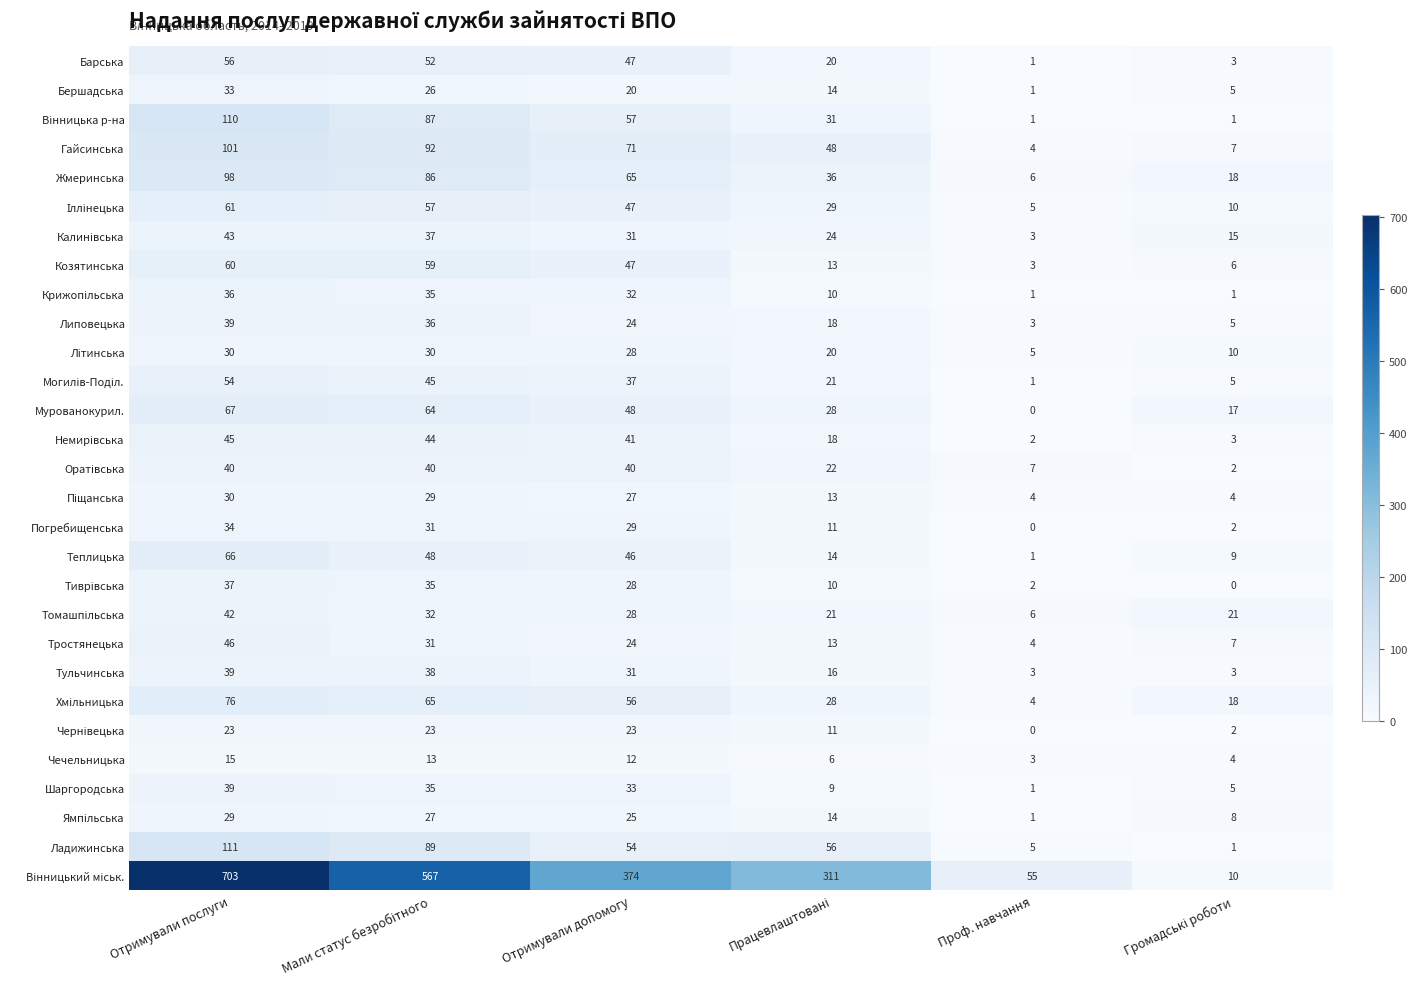

What is the total value across all series at Отримували послуги?

2163